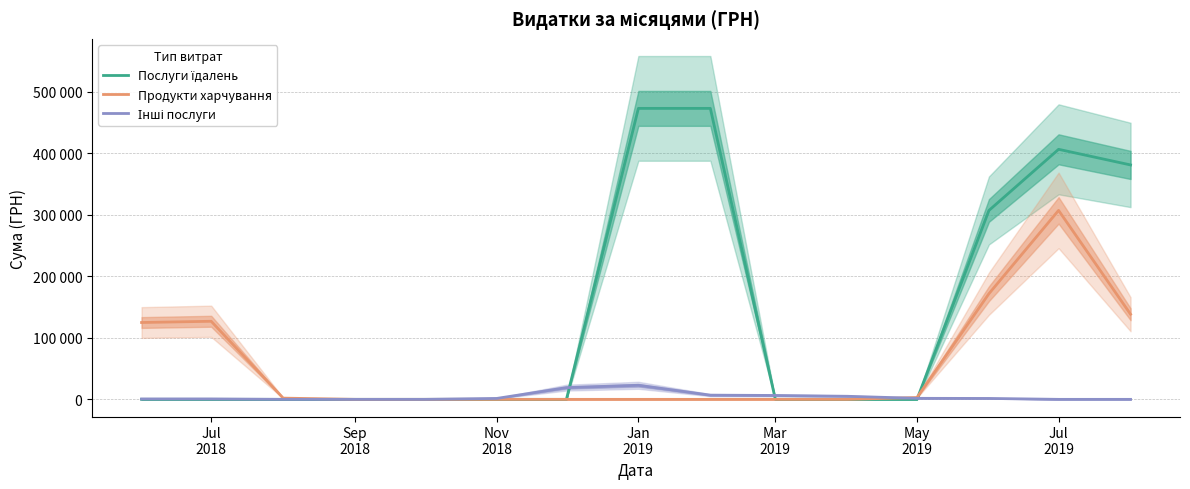

Rank the series by their maximum value, from highest to lowest.

Послуги їдалень, Продукти харчування, Інші послуги